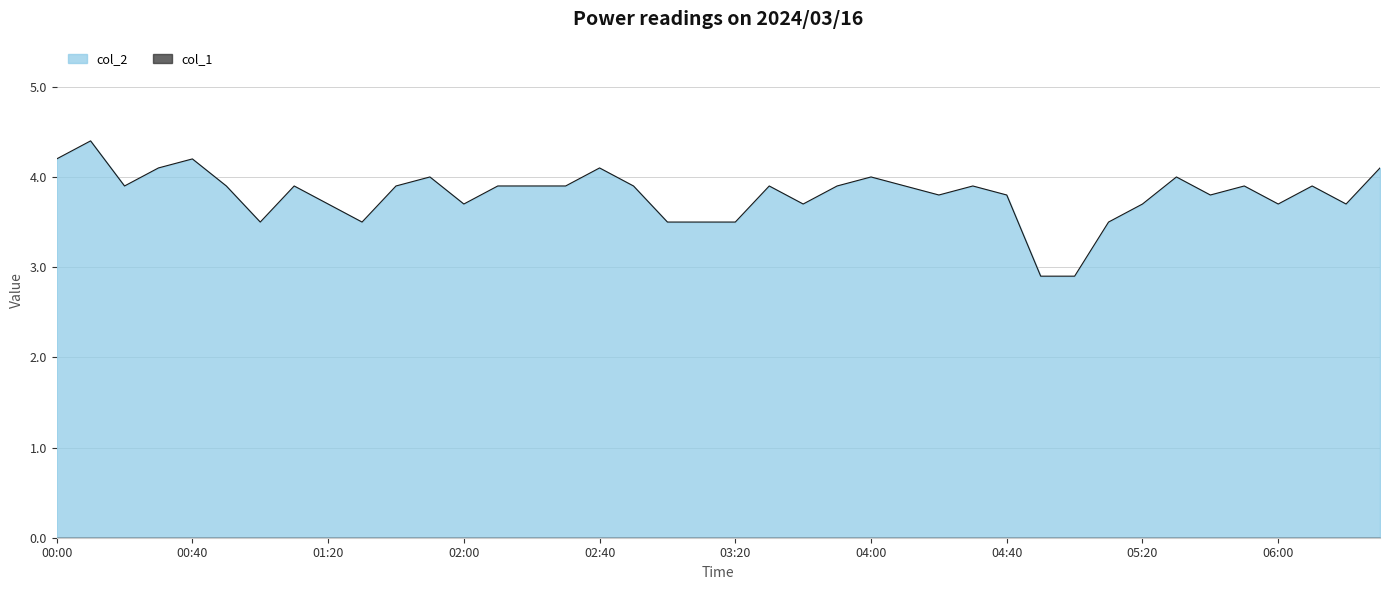

Which label corresponds to the largest value in the chart?

00:10